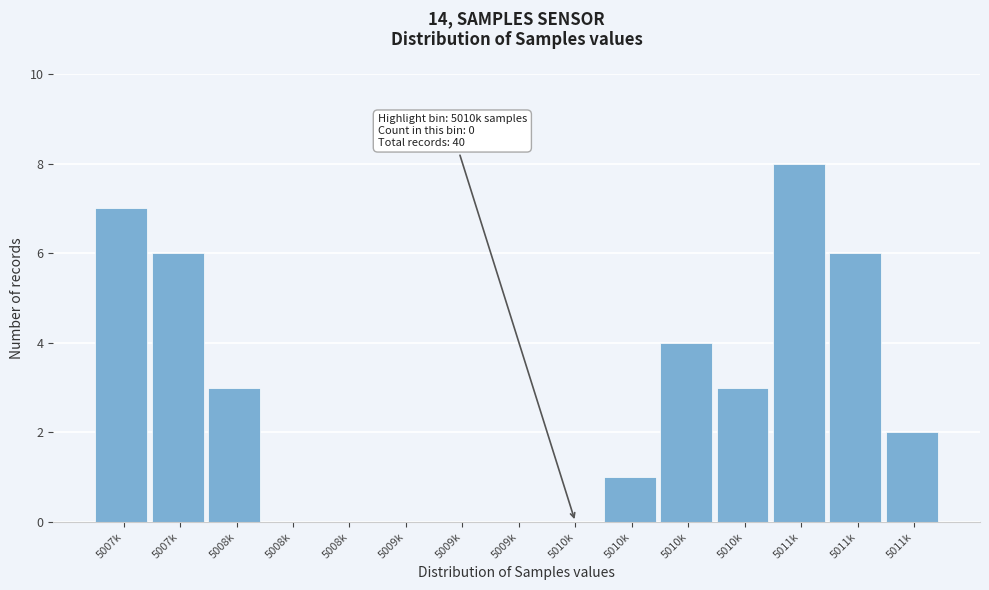

How many categories are shown in the chart?

15